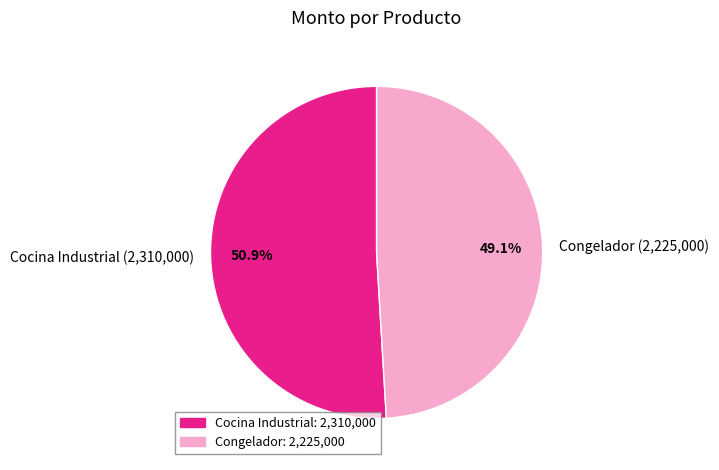

Which category has the smallest portion of the pie?

Congelador